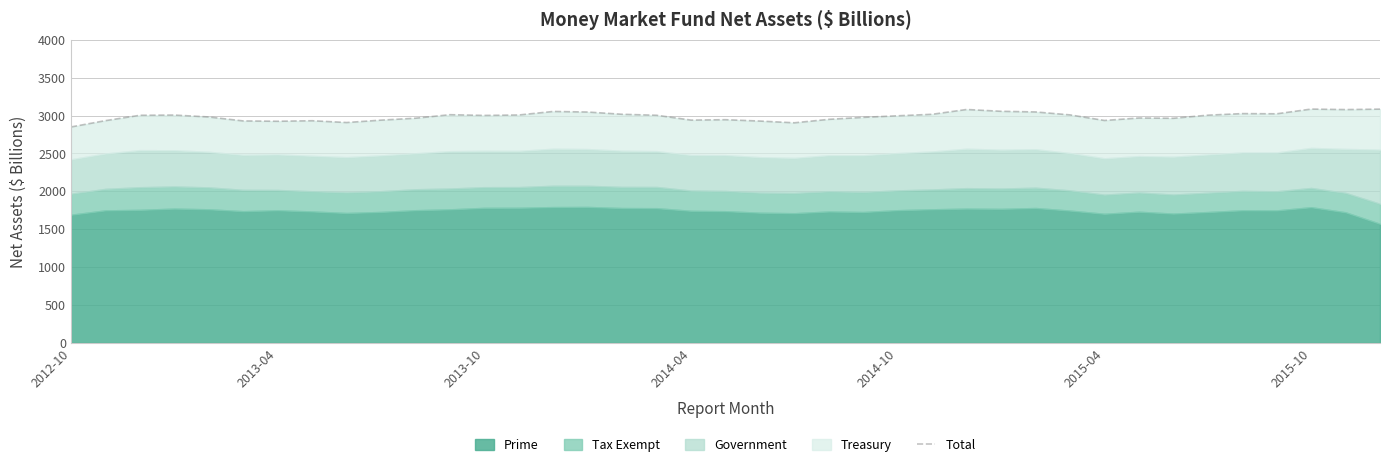

What is the approximate value at 25?

3017.3